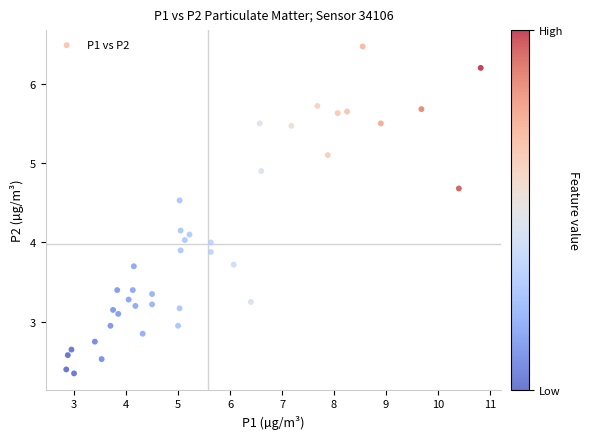

What is the range of Y values (max minus min)?

4.1